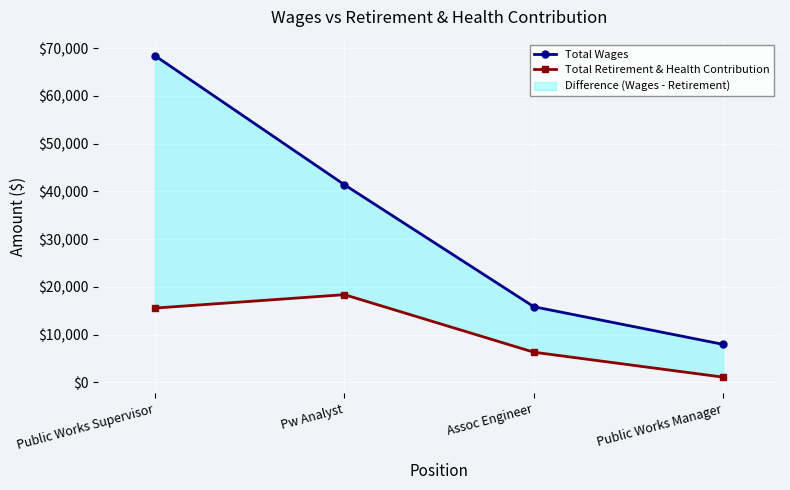

What is the sum of the Total Retirement & Health Contribution values at Pw Analyst and Public Works Manager?

19434